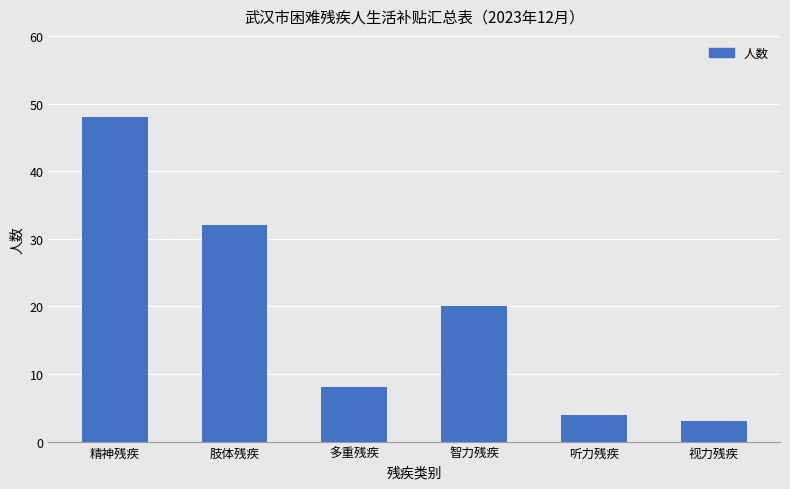

What is the value of the 2nd bar from the left?

32